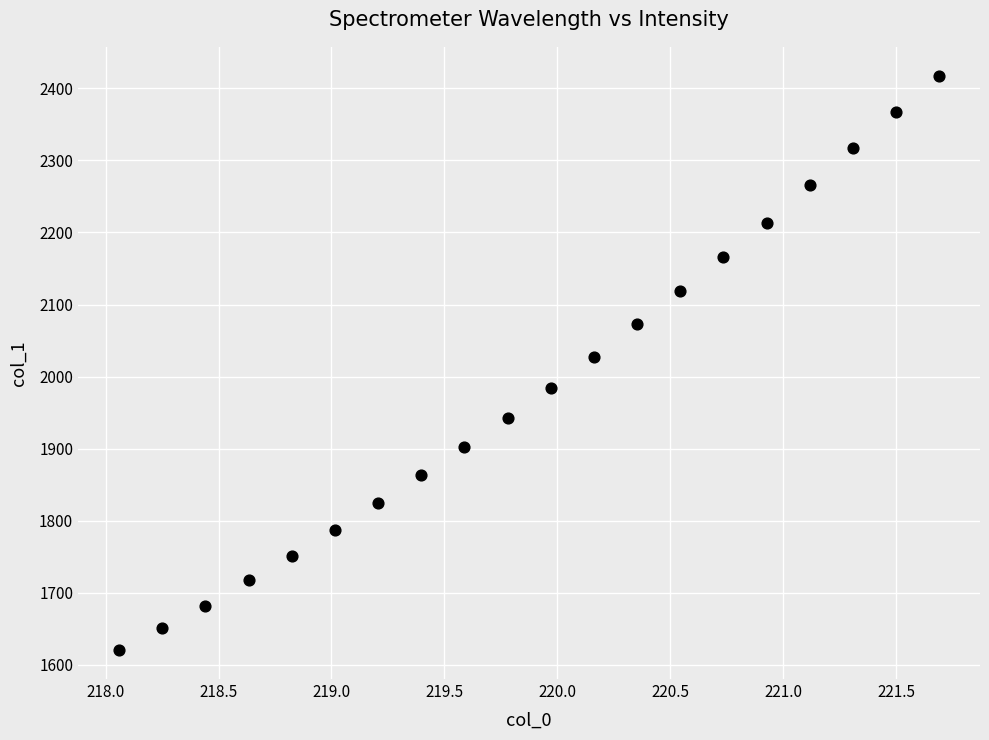

What is the range of Y values (max minus min)?

797.8